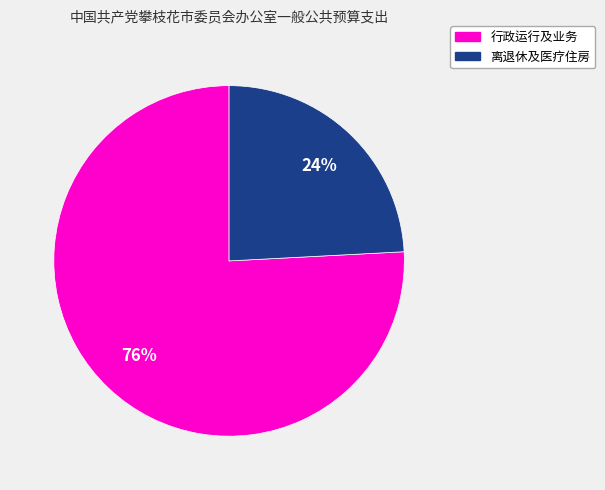

Between 行政运行及业务 and 离退休及医疗住房, which is larger?

行政运行及业务